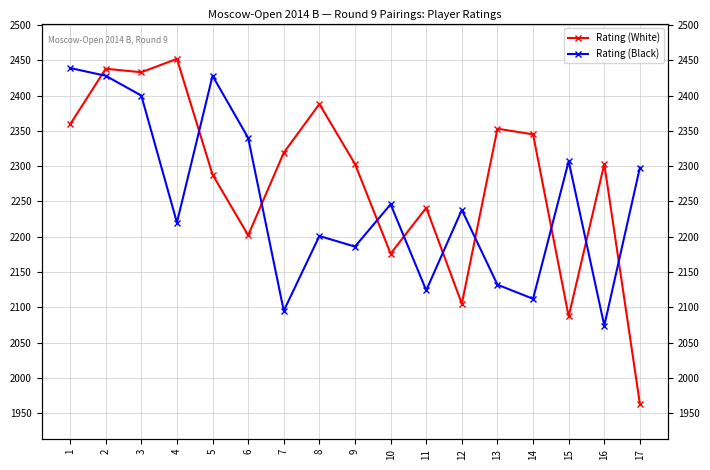

Is the value of Rating (Black) at 10 greater than the value of Rating (White) at 15?

Yes